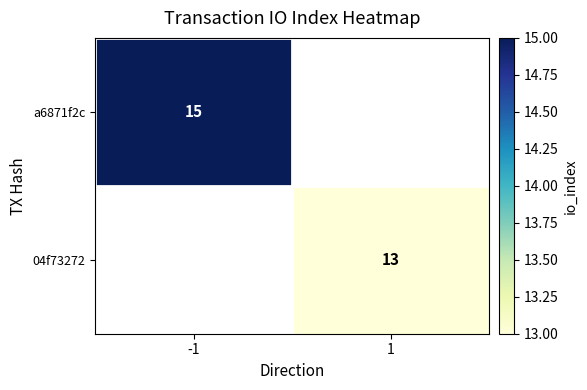

Is it true that a6871f2c equals 15 at -1?

True